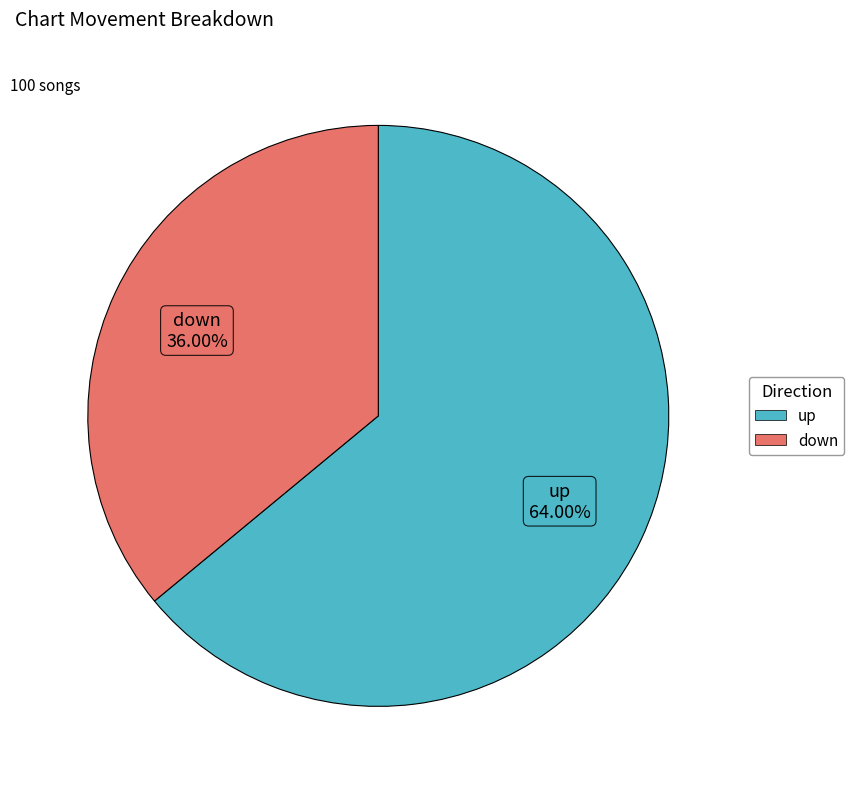

How many segments does this pie chart have?

2